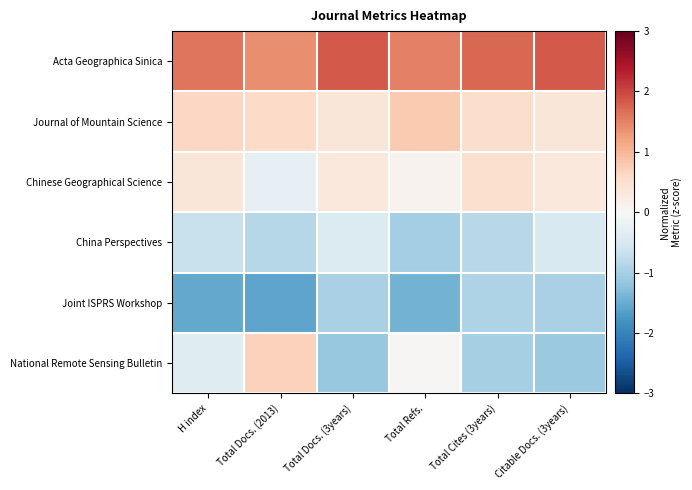

At which category is the sum across all series the highest?

H index